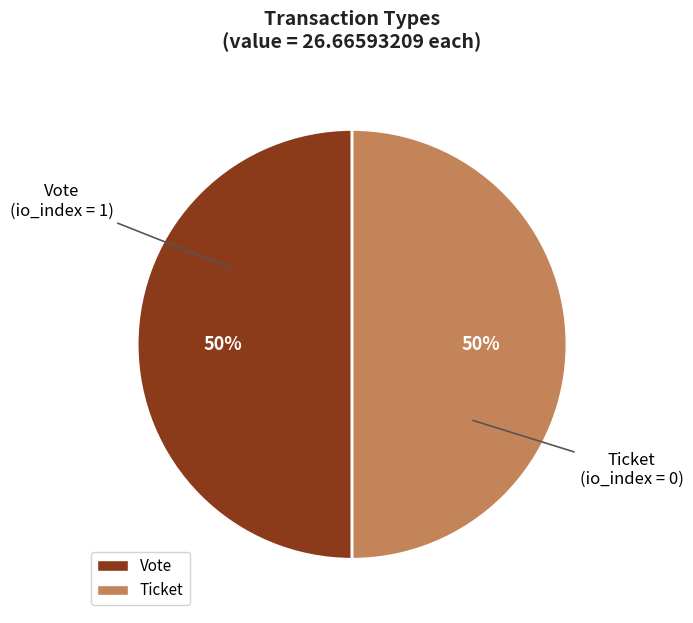

To the nearest percent, what is the average slice percentage?

50%